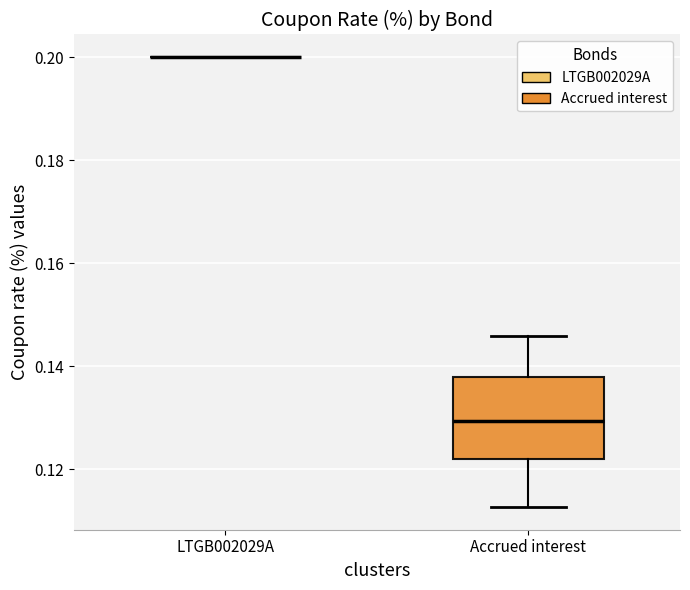

Which box is the tallest, from its lower edge to its upper edge?

Accrued interest